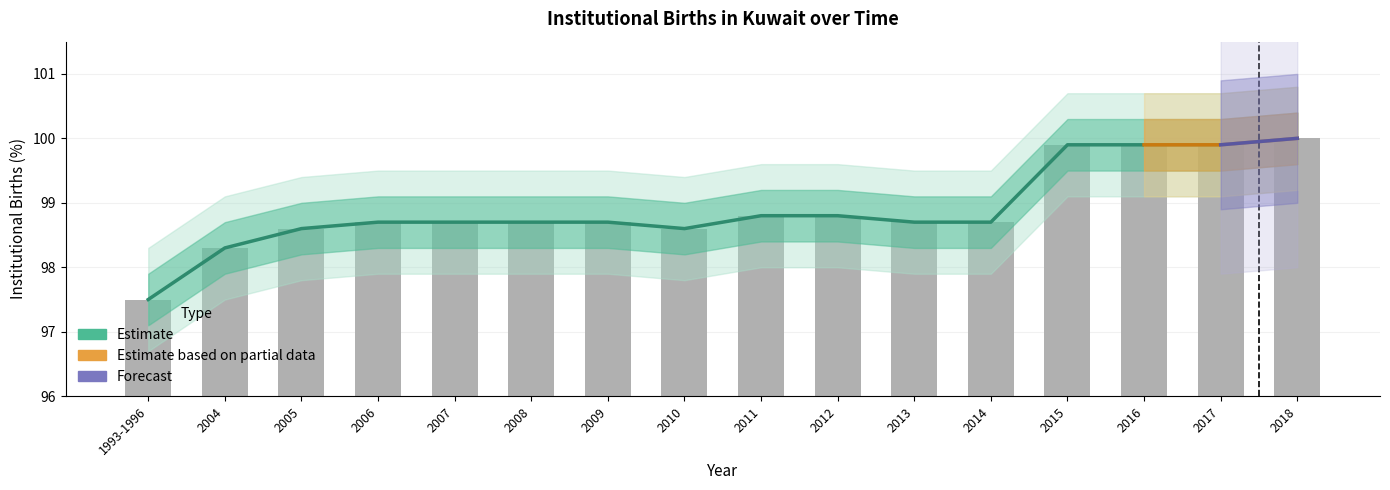

Which category has the highest value across all series?

2018